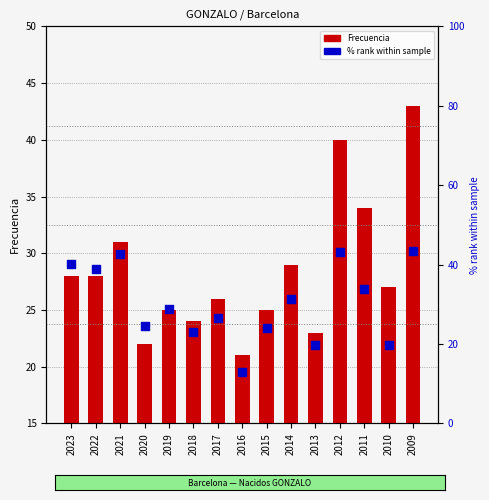

What are all the series names shown in the legend?

Frecuencia, % rank